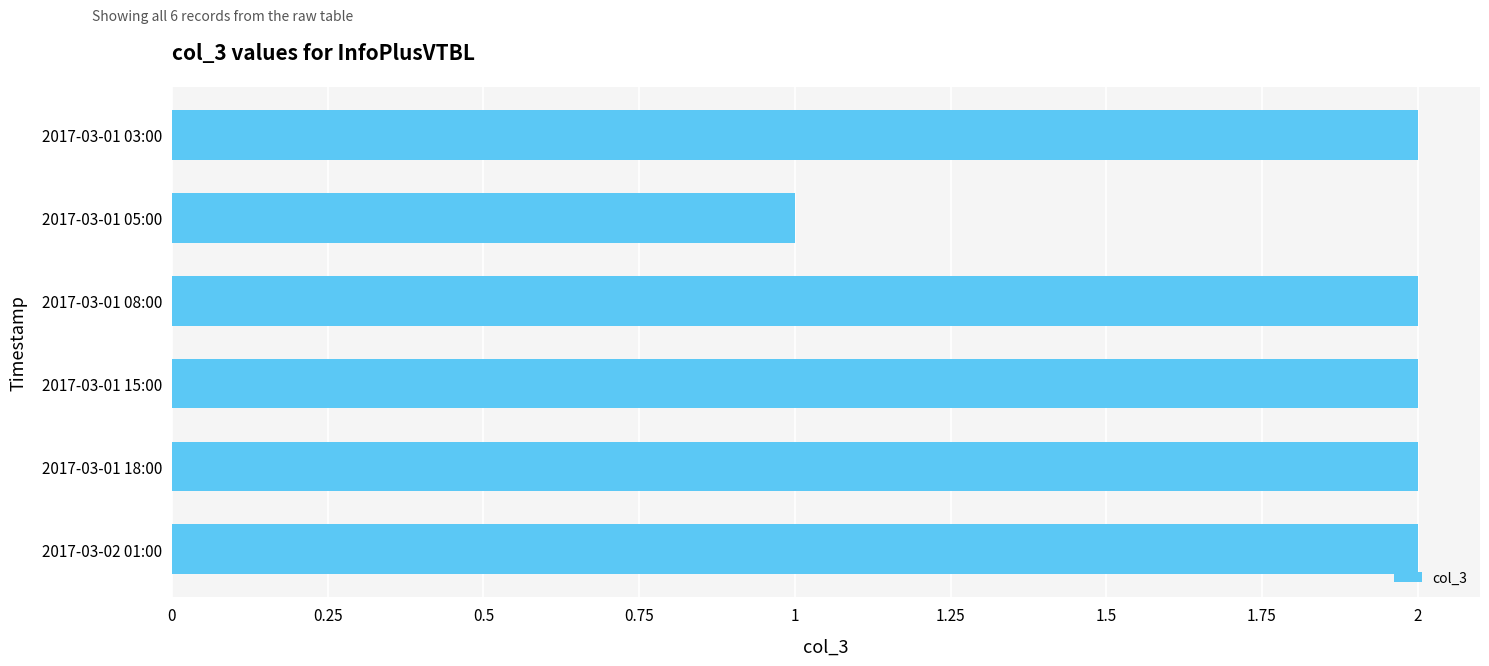

What position from the top is 2017-03-01 08:00?

3